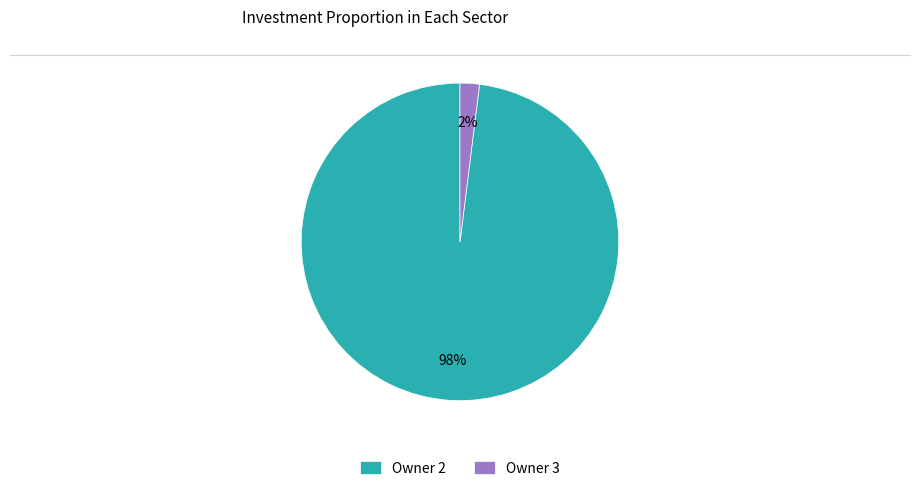

To the nearest percent, what is the difference between the largest and smallest slice percentages?

96%